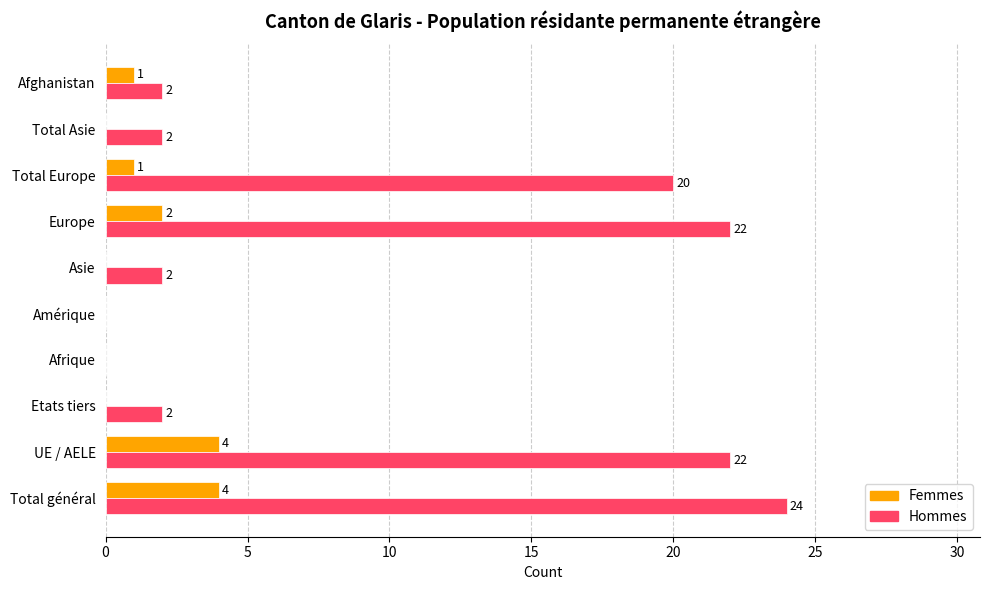

What is the sum of the Hommes values at Total Asie and Asie?

4